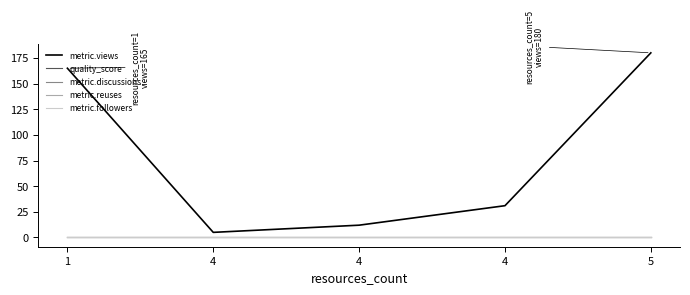

What is the sum of all metric.views values?

393.0